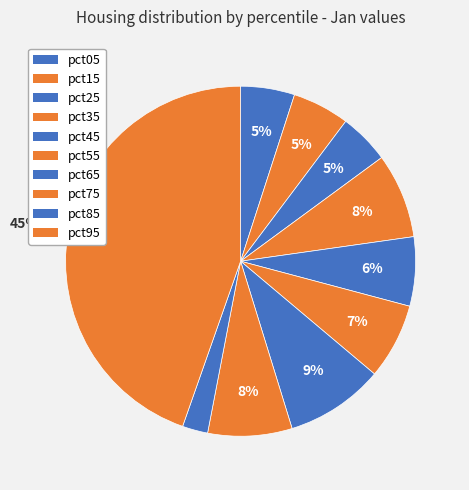

Which category has the smallest portion of the pie?

pct85